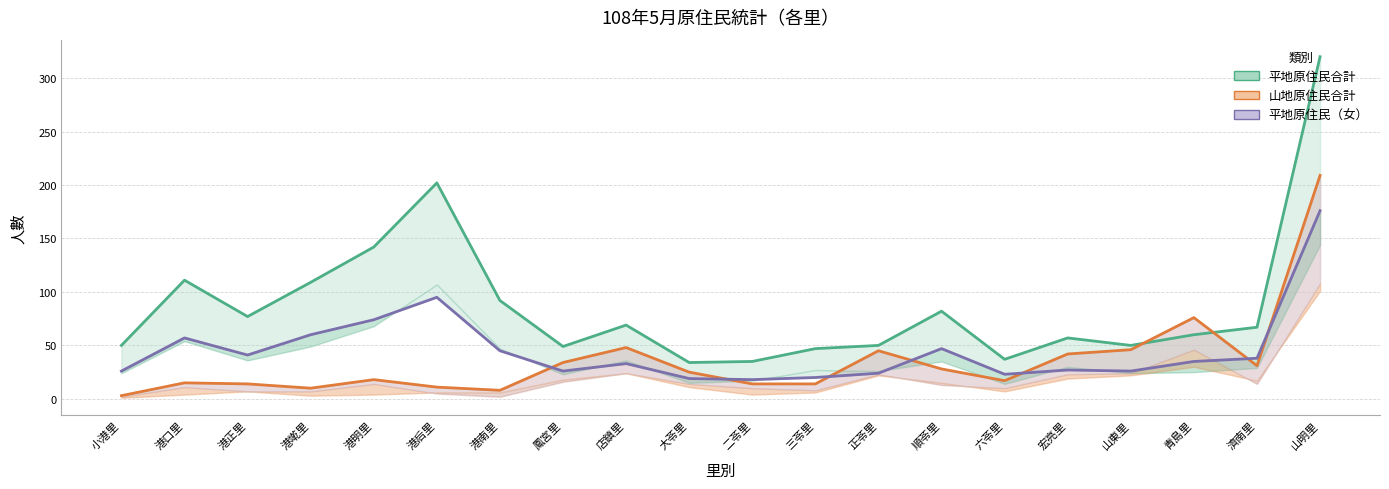

Which series has the widest spread of values?

平地原住民合計